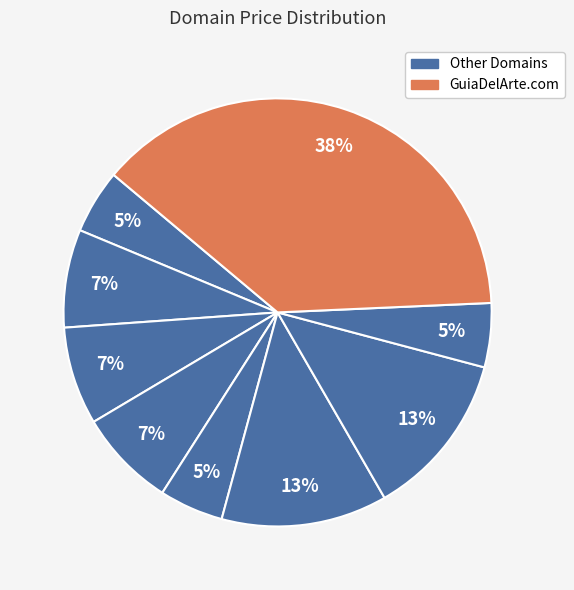

Count the number of slices in the pie.

9